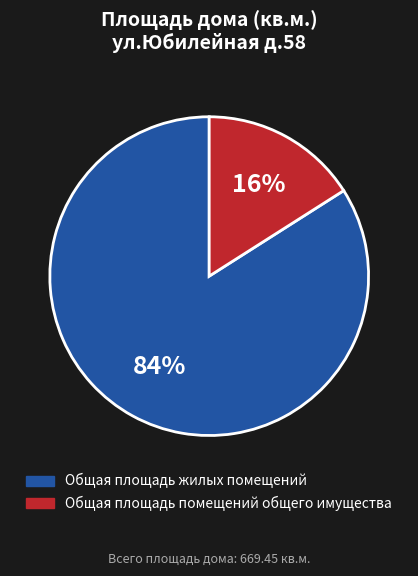

To the nearest percent, what portion does Общая площадь жилых помещений represent?

84%